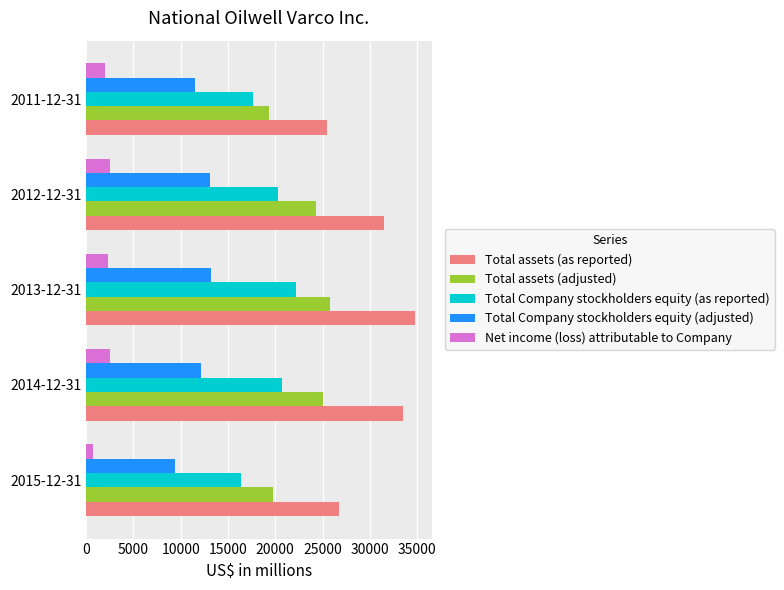

What are all the series names shown in the legend?

Total assets (as reported), Total assets (adjusted), Total Company stockholders equity (as reported), Total Company stockholders equity (adjusted), Net income (loss) attributable to Company